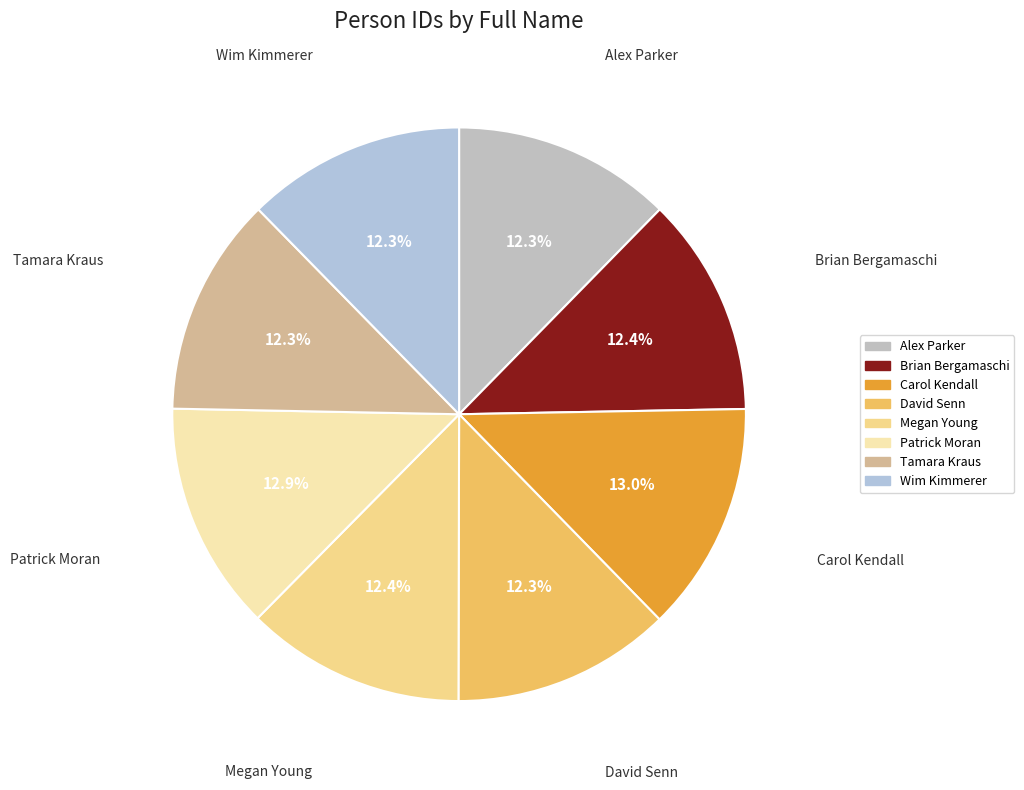

What is the ratio of the value at Patrick Moran to the value at Tamara Kraus?

1.0